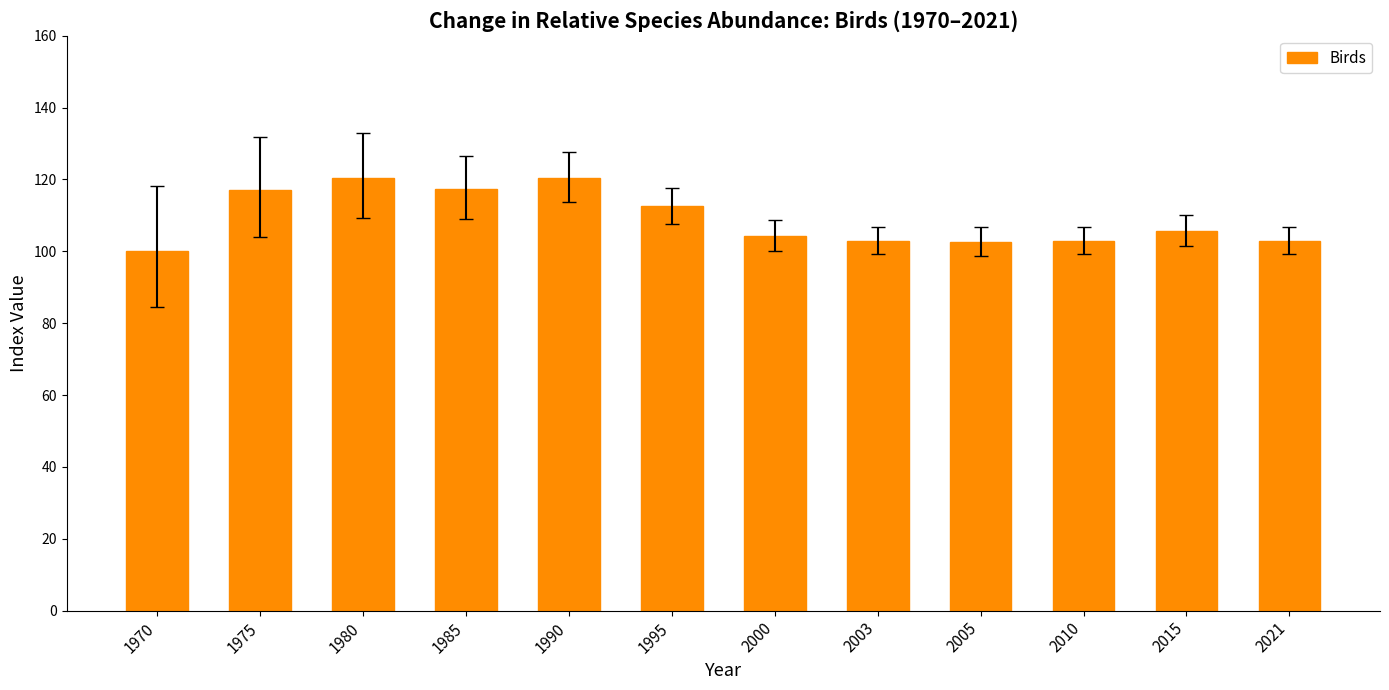

At which label does the data first exceed 105?

1975